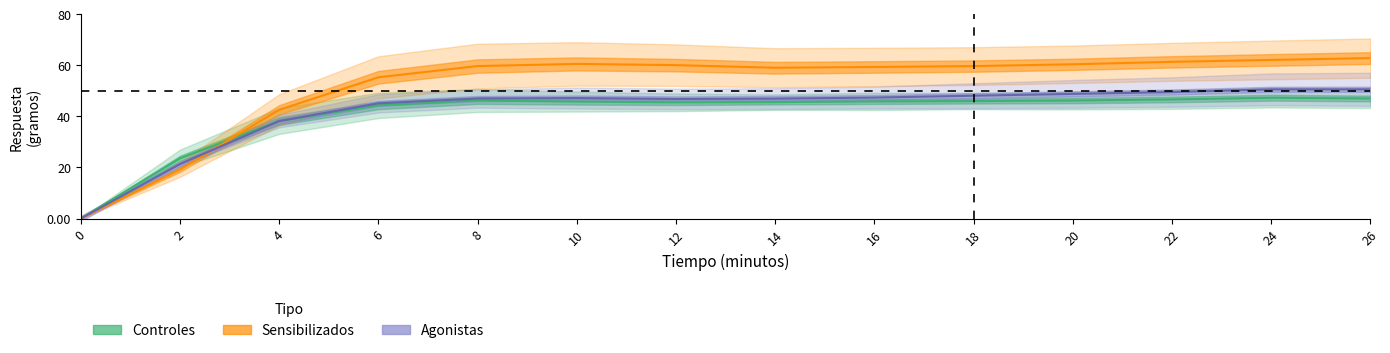

True or false: Agonistas Controles PROMEDIO and Controles PROMEDIO intersect in this chart.

True